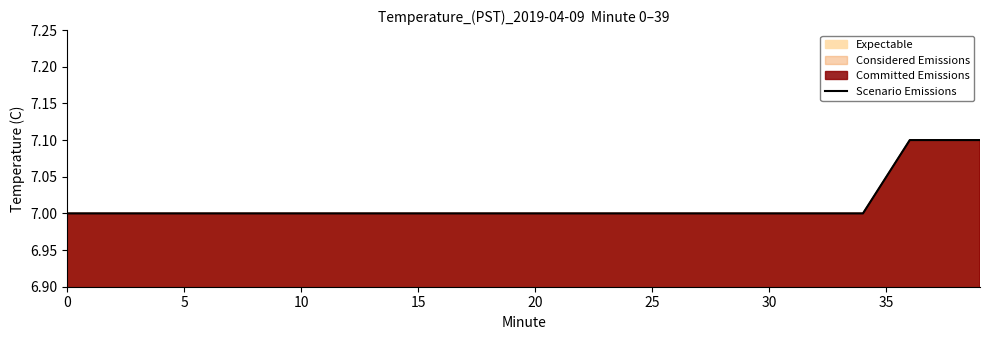

What is the maximum value shown in the chart?

7.1